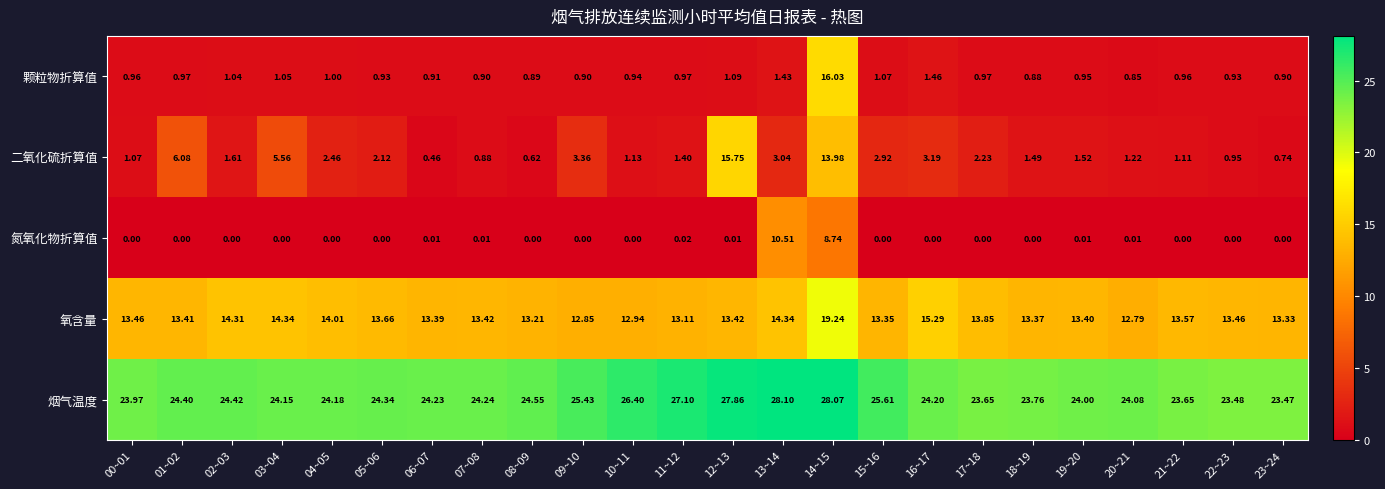

Is the value of 烟气温度 at 04~05 greater than the value of 二氧化硫折算值 at 00~01?

Yes